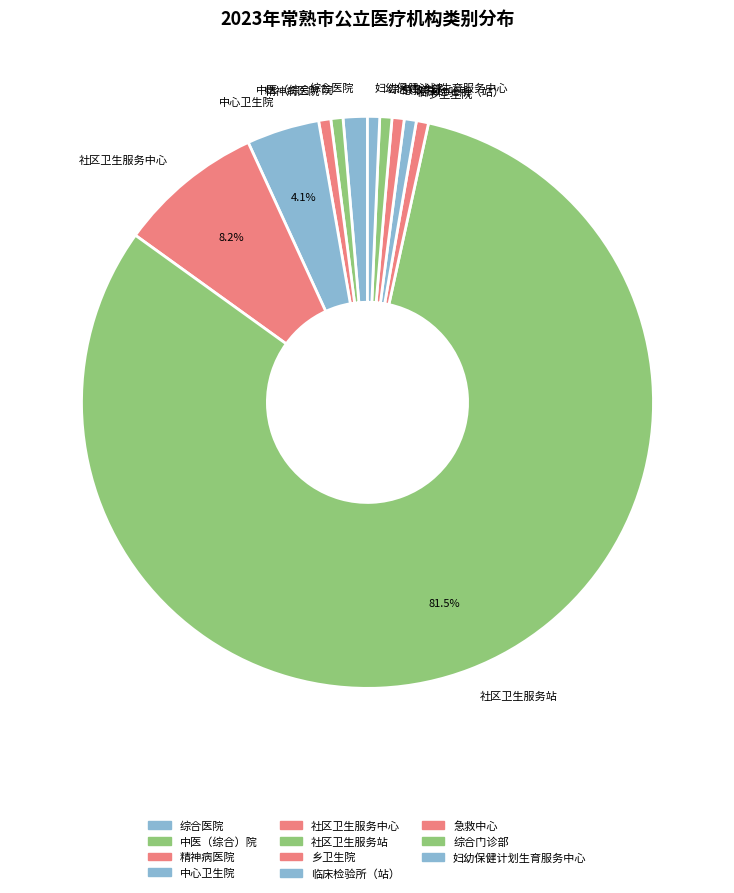

What is the ratio of the value at 中心卫生院 to the value at 妇幼保健计划生育服务中心?

6.0